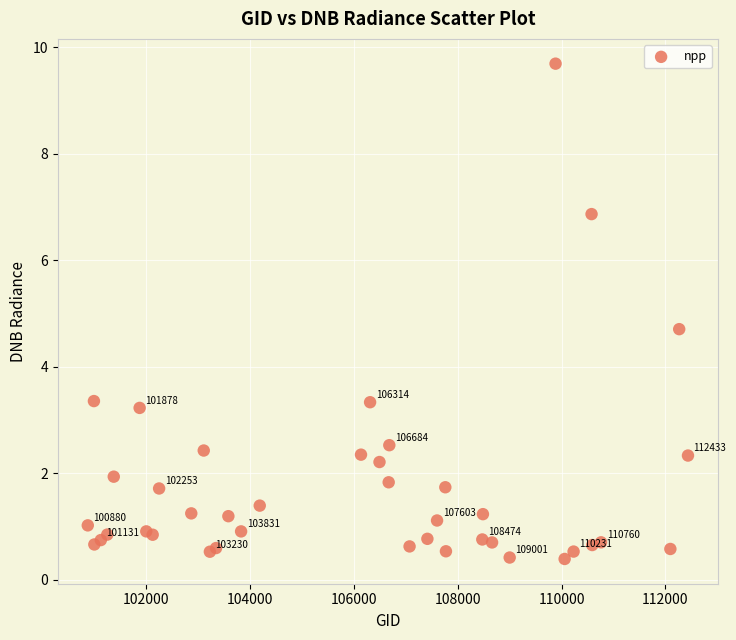

What Y value in the scatter plot is closest to 5?

4.7